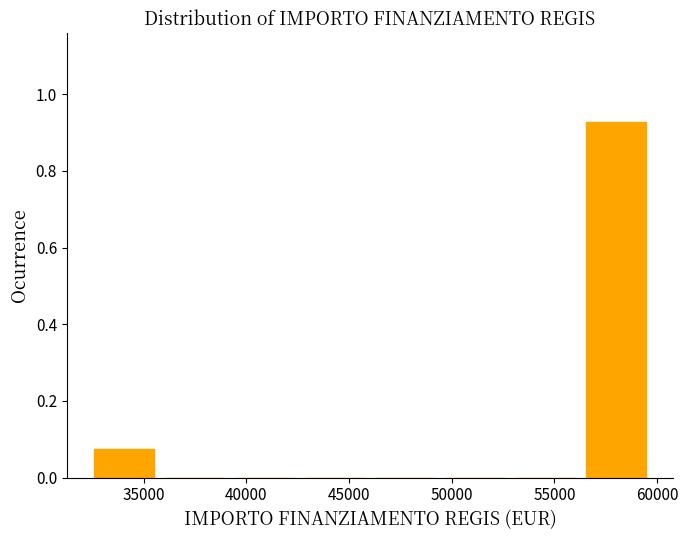

Reading left to right, transcribe this chart: for each bar, give the range it covers on the x-axis and its height. Neither the bar edges nor the heights are printed on the chart, so give them approximately, as read against the axes.

32500 to 36000: 0.08
36000 to 39500: 0
39500 to 43000: 0
43000 to 46500: 0
46500 to 49500: 0
49500 to 53000: 0
53000 to 56500: 0
56500 to 60000: 0.92